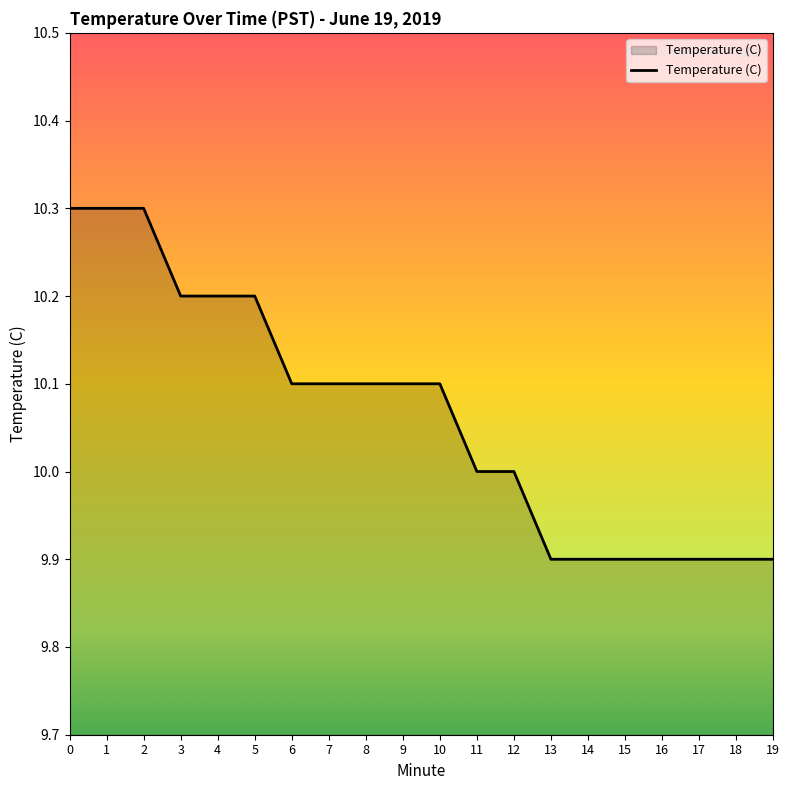

What is the difference between the values at 16 and 3?

0.3